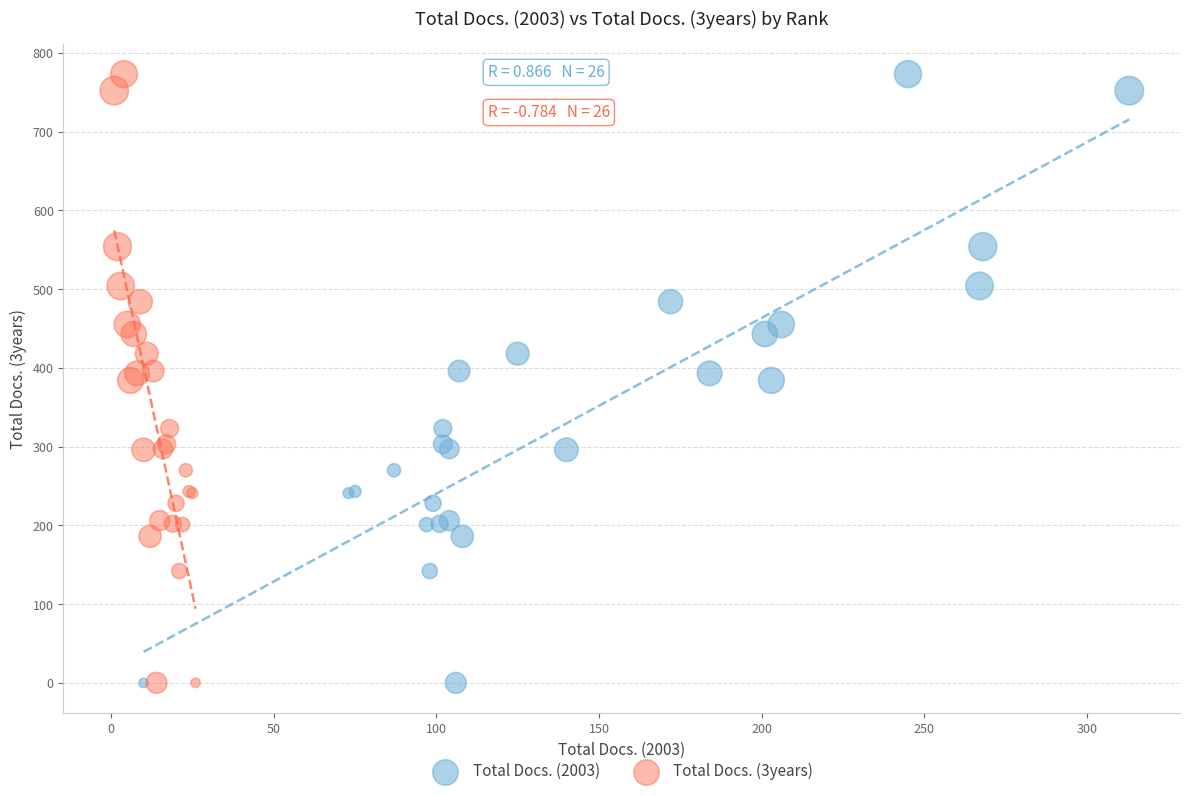

What are all the series names shown in the legend?

Total Docs. (2003), Total Docs. (3years)